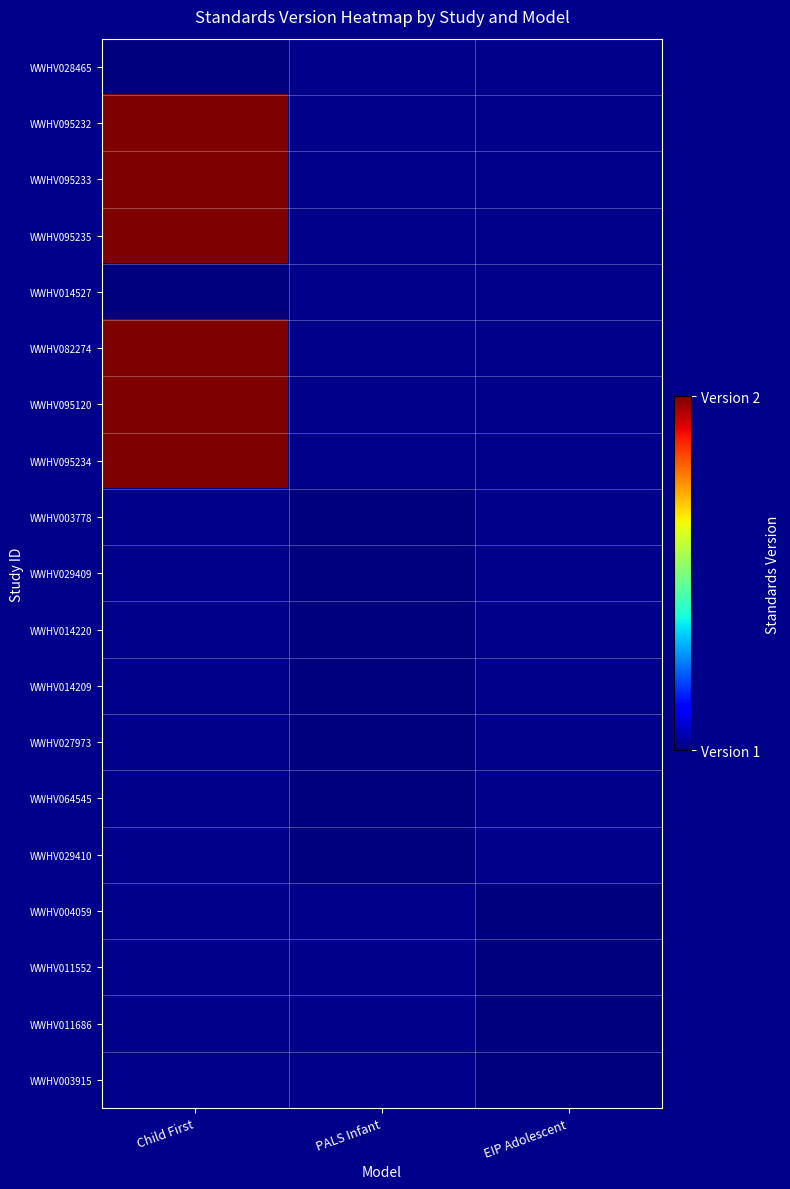

At which label is WWHV095120 closest to 2?

Child First